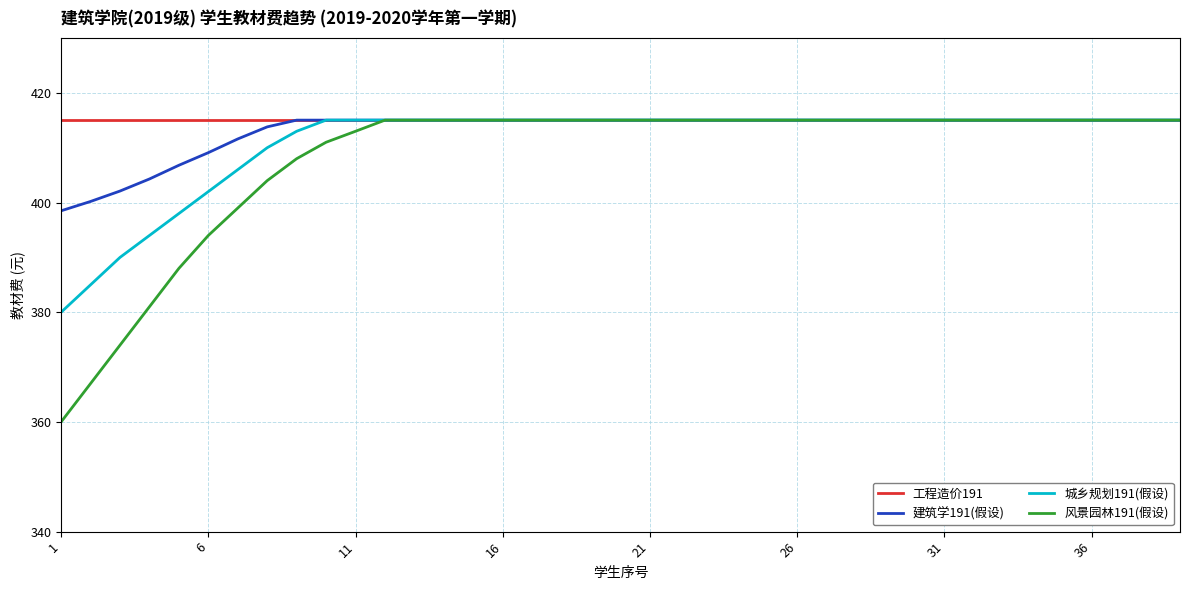

What is the greatest value displayed?

415.0